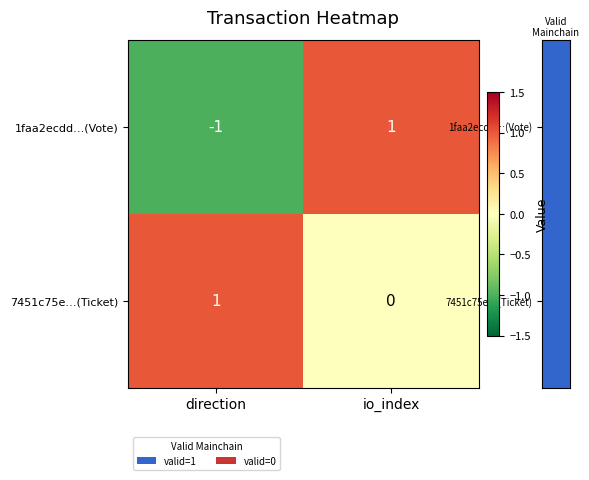

Reading right to left, what are all the values shown in this chart?

1faa2ecdd…(Vote): 1	-1
7451c75e…(Ticket): 0	1